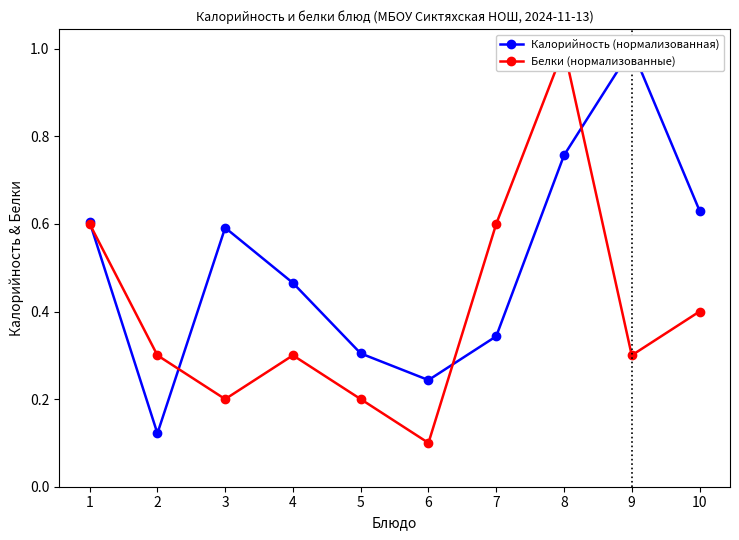

Rank the series by their maximum value, from lowest to highest.

Калорийность (нормализованная), Белки (нормализованные)